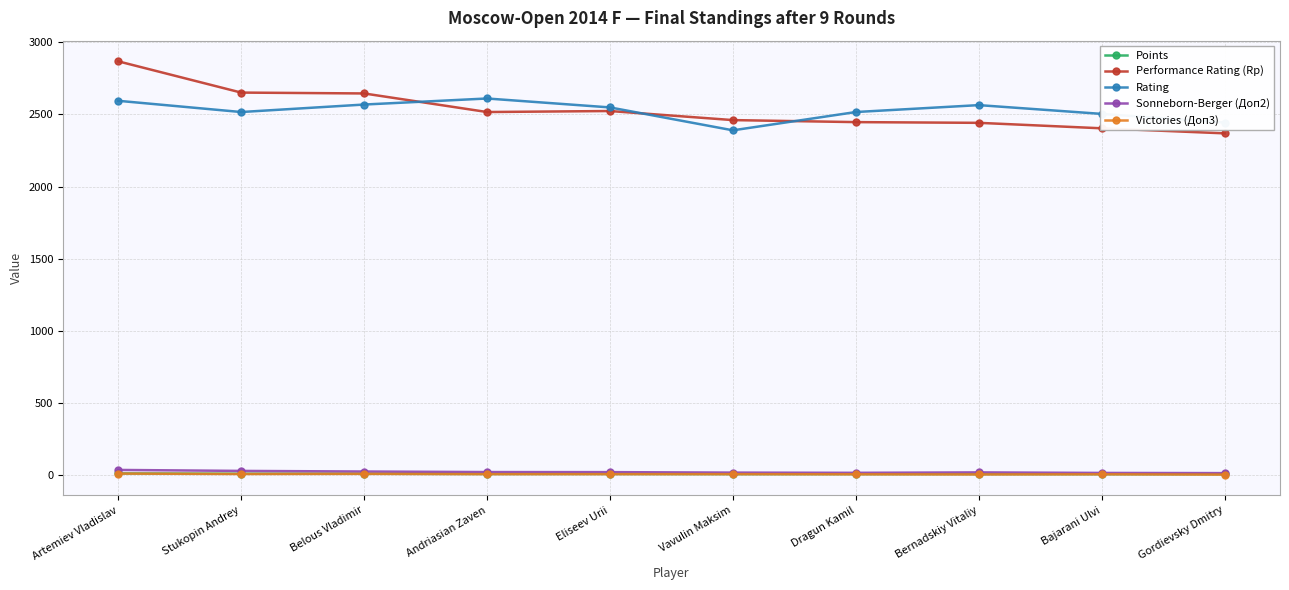

What is the sum of all Points values?

45.0